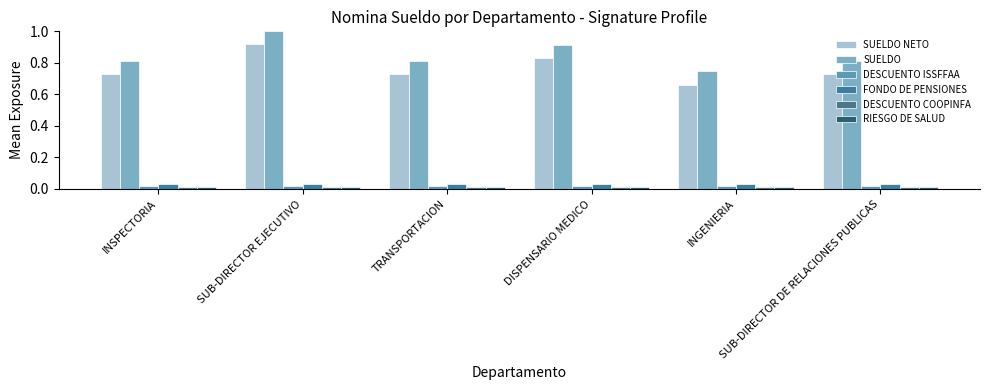

Reading left to right, transcribe all the data shown in this chart.

SUELDO NETO: 0.7	0.9	0.7	0.8	0.7	0.7
SUELDO: 0.8	1.0	0.8	0.9	0.7	0.8
DESCUENTO ISSFFAA: 0.0	0.0	0.0	0.0	0.0	0.0
FONDO DE PENSIONES: 0.0	0.0	0.0	0.0	0.0	0.0
DESCUENTO COOPINFA: 0.0	0.0	0.0	0.0	0.0	0.0
RIESGO DE SALUD: 0.0	0.0	0.0	0.0	0.0	0.0